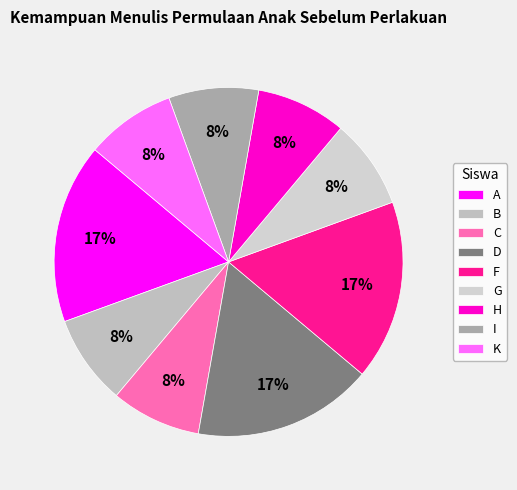

Is it true that I is 1% of the pie?

False